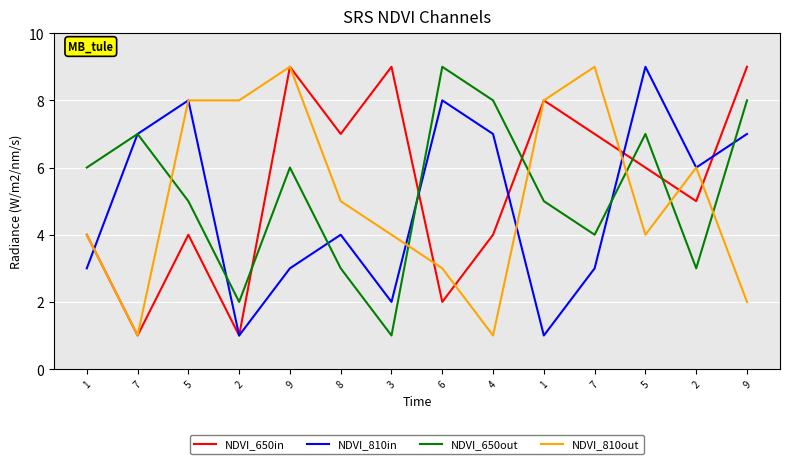

What are all the series names shown in the legend?

NDVI_650in, NDVI_810in, NDVI_650out, NDVI_810out